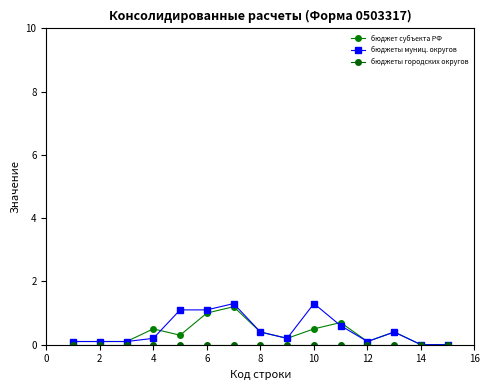

List the series in order of their overall mean, lowest first.

бюджеты городских округов, бюджет субъекта РФ, бюджеты муниц. округов